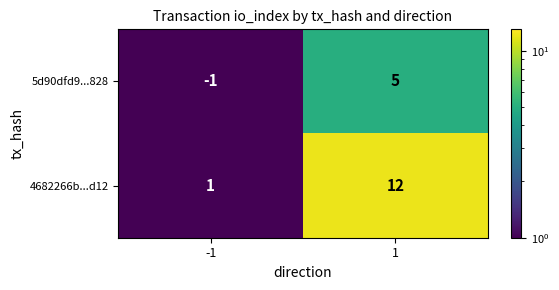

Which series has the largest total across all categories?

4682266b...d12